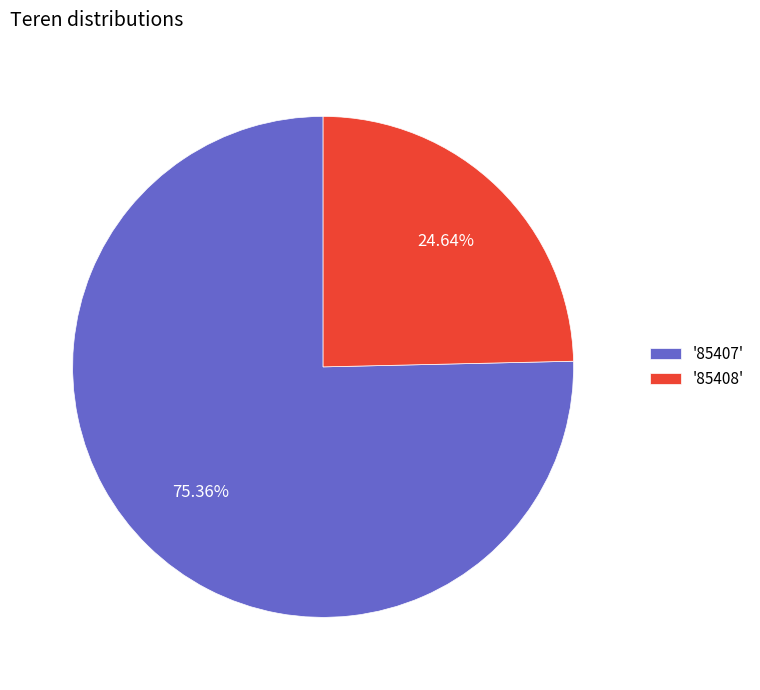

How many segments does this pie chart have?

2